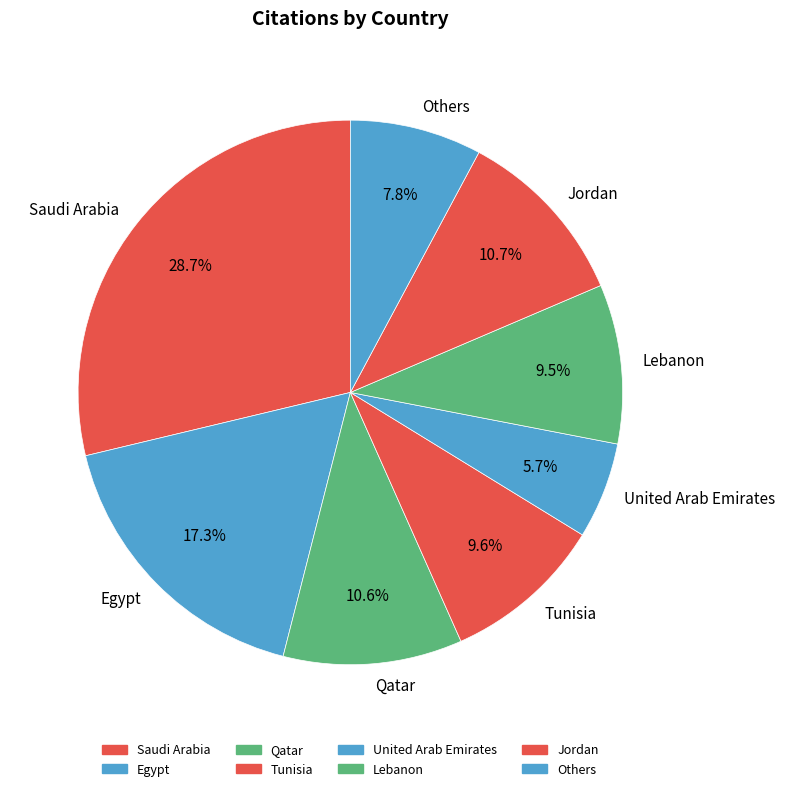

Is the sum of Lebanon and Egypt greater than half?

No